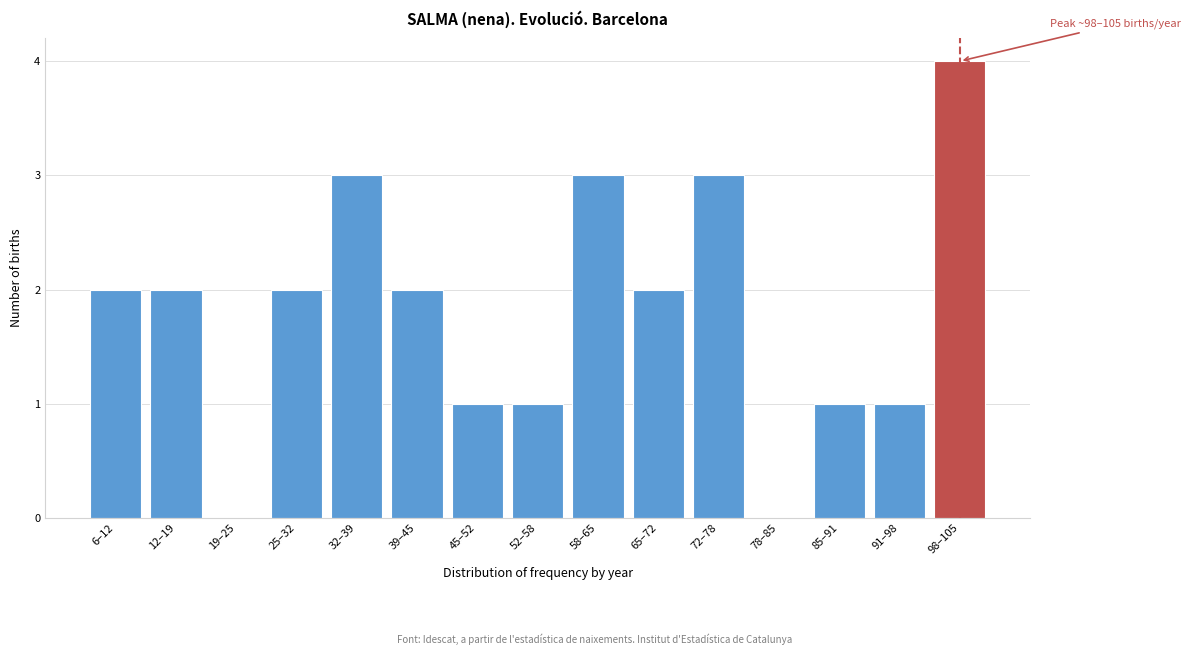

Reading left to right, what are all the values shown in this chart?

6–12=2	12–19=2	19–25=0	25–32=2	32–39=3	39–45=2	45–52=1	52–58=1	58–65=3	65–72=2	72–78=3	78–85=0	85–91=1	91–98=1	98–105=4